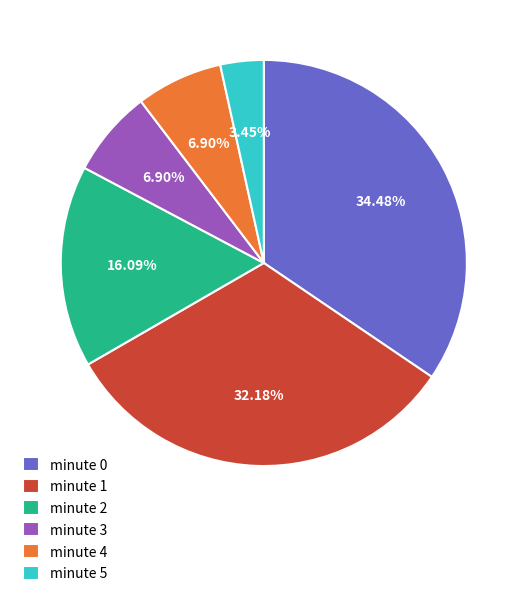

Is there any slice that represents more than half of the pie?

No